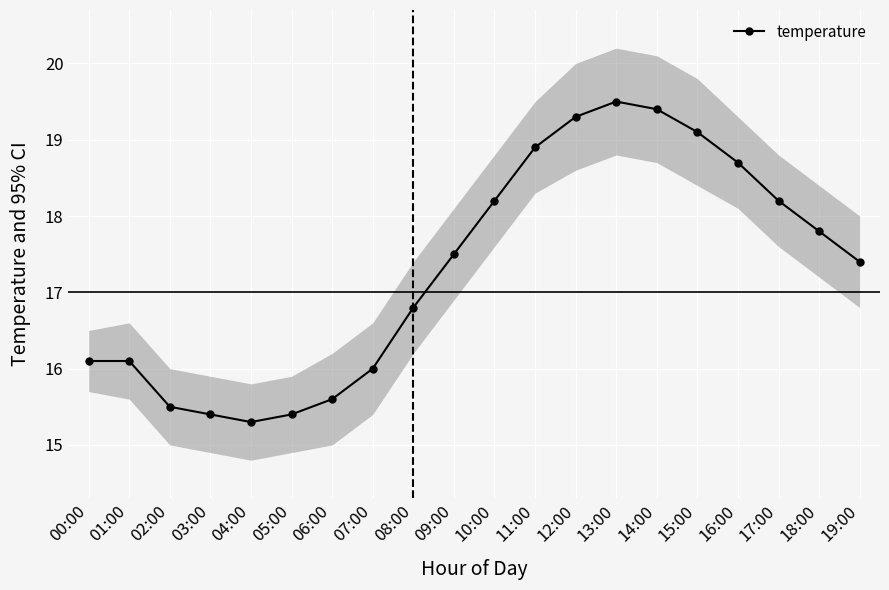

True or false: the data shows 30.5 at 13:00.

False